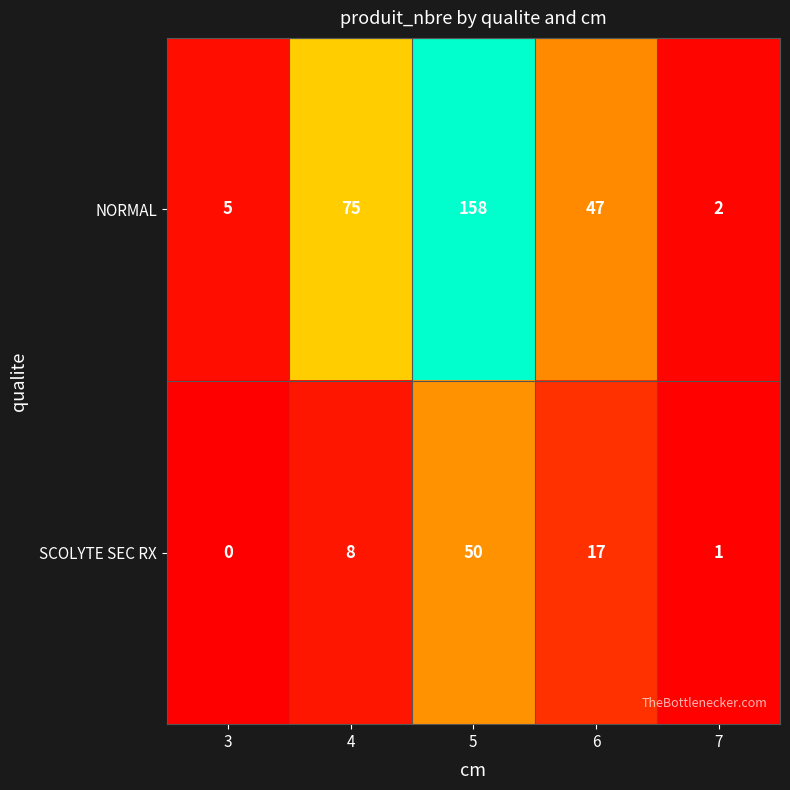

The NORMAL series shows 24 at 4. True or false?

False